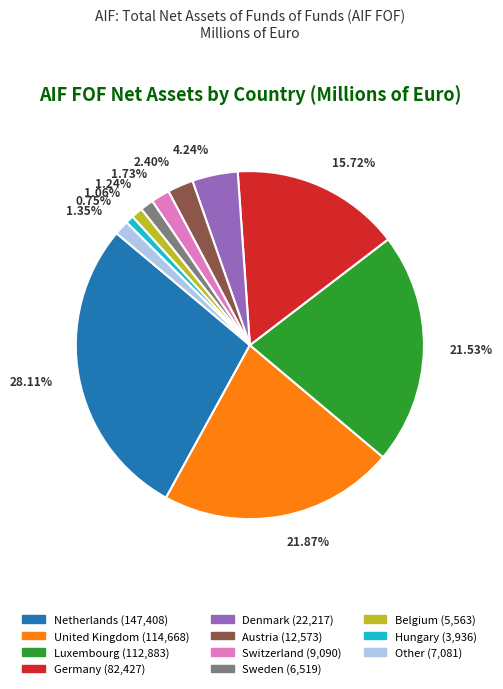

How many slices are in this pie chart?

11